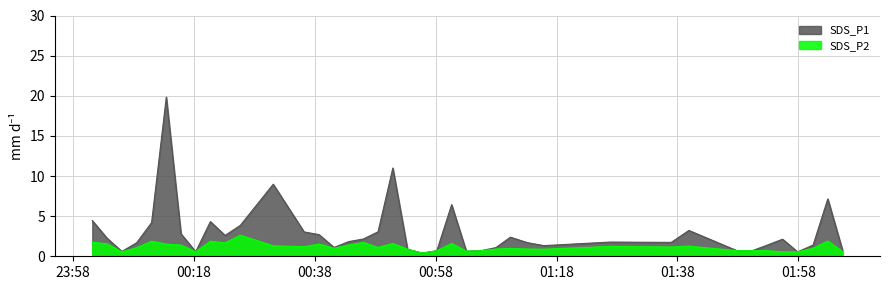

True or false: SDS_P2 and SDS_P1 intersect in this chart.

False